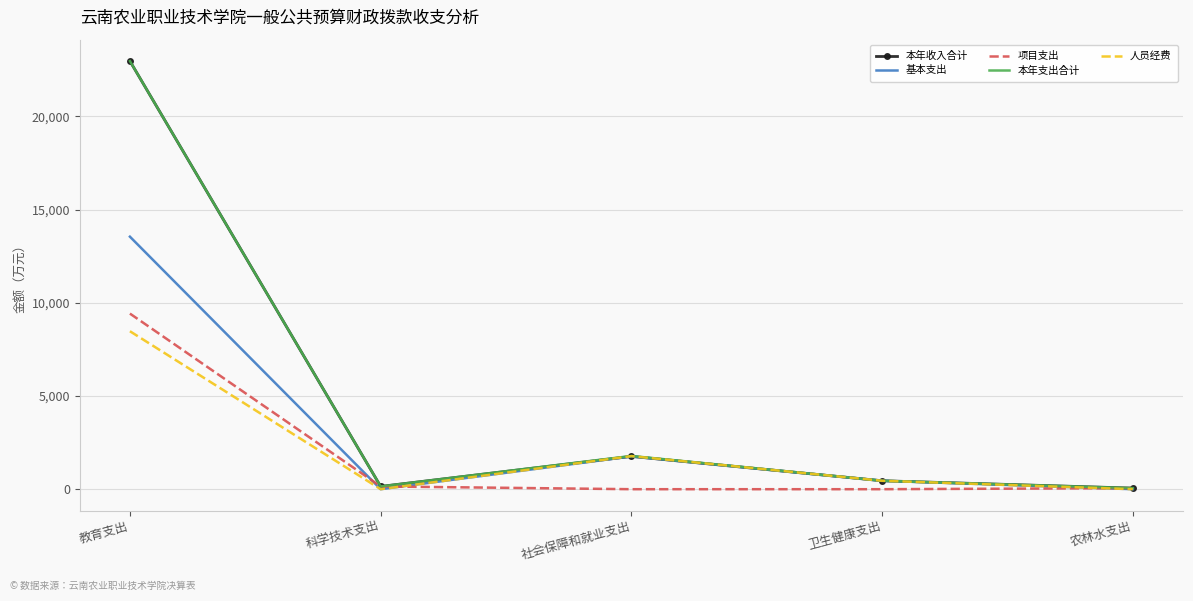

What is the difference between the highest and lowest values at 社会保障和就业支出?

1782.9